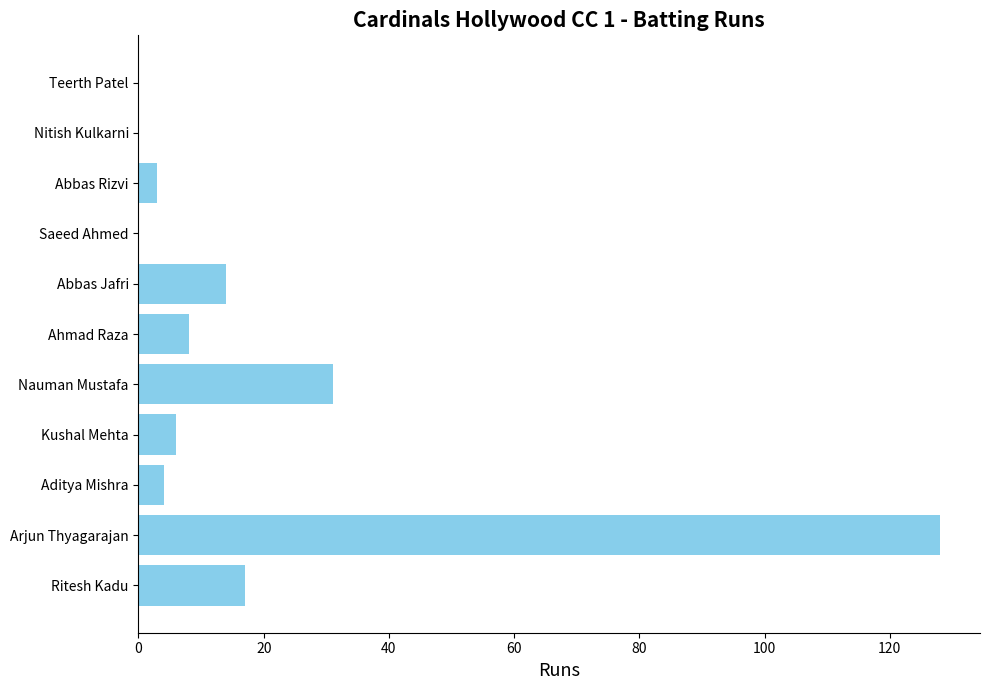

How many distinct data groups are displayed?

1